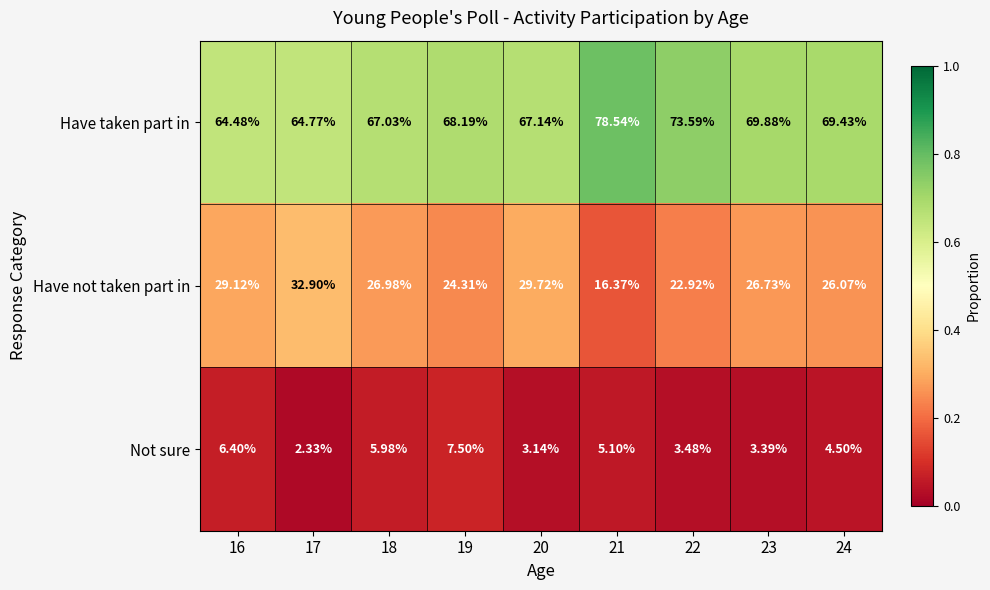

Which series has the largest total across all categories?

Have taken part in